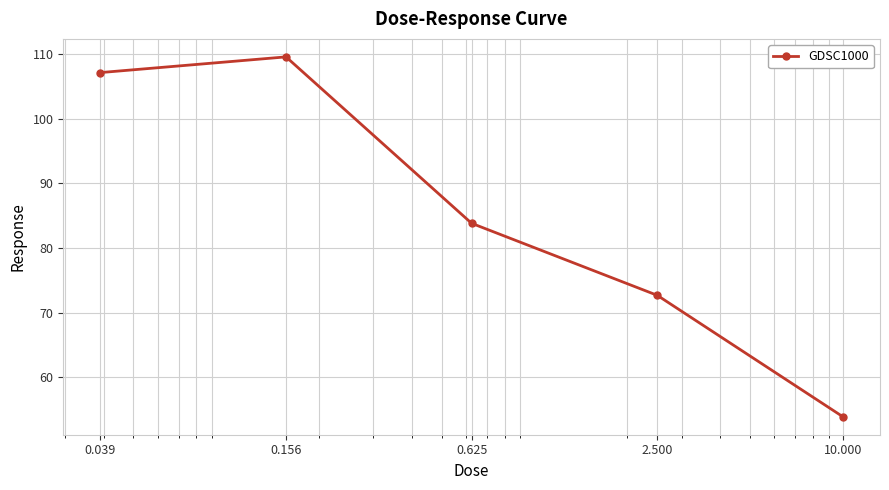

What is the value of the 1st point from the left?

107.1